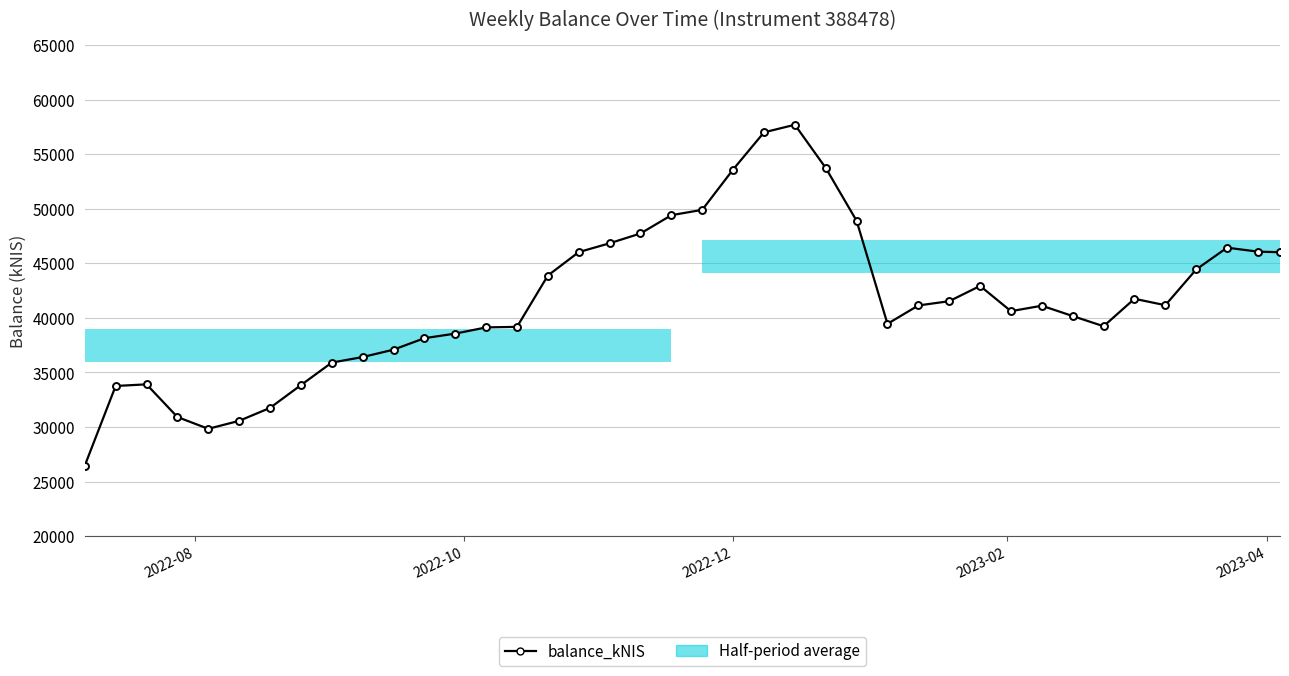

True or false: the data has more than 2 interior local peaks.

True